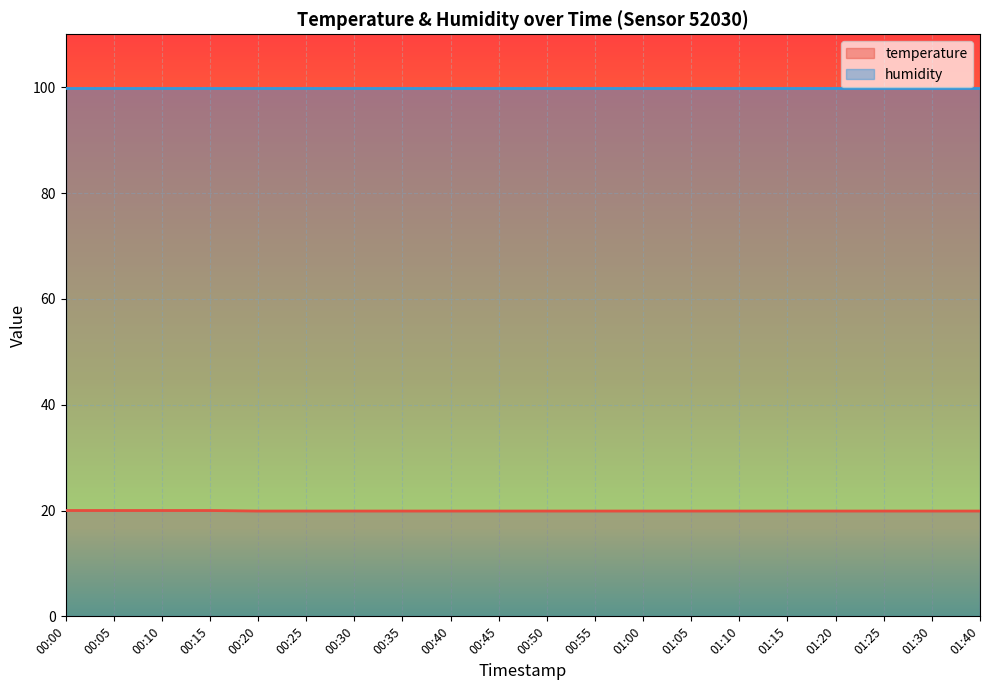

True or false: there are more than 2 points higher than both neighbors.

False